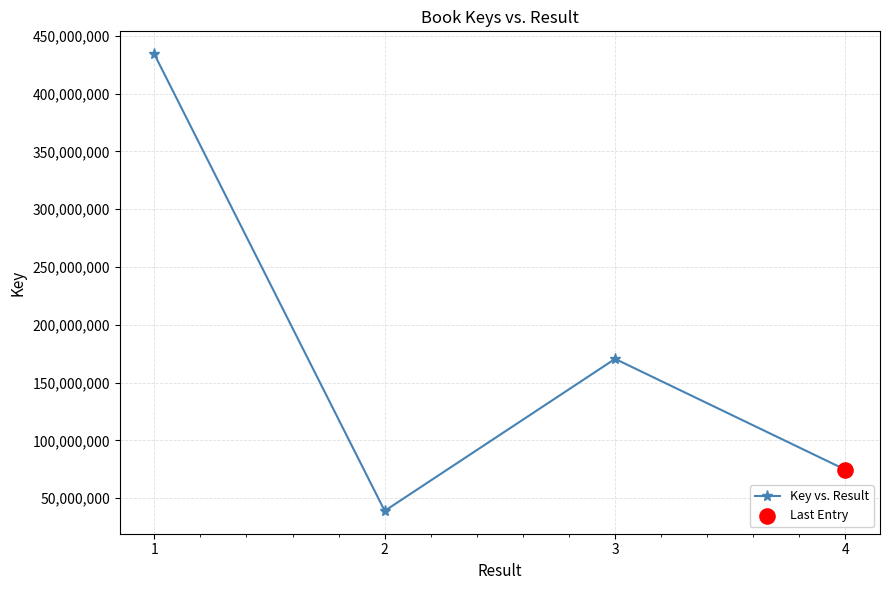

Which has a higher value, 3 or 2?

3